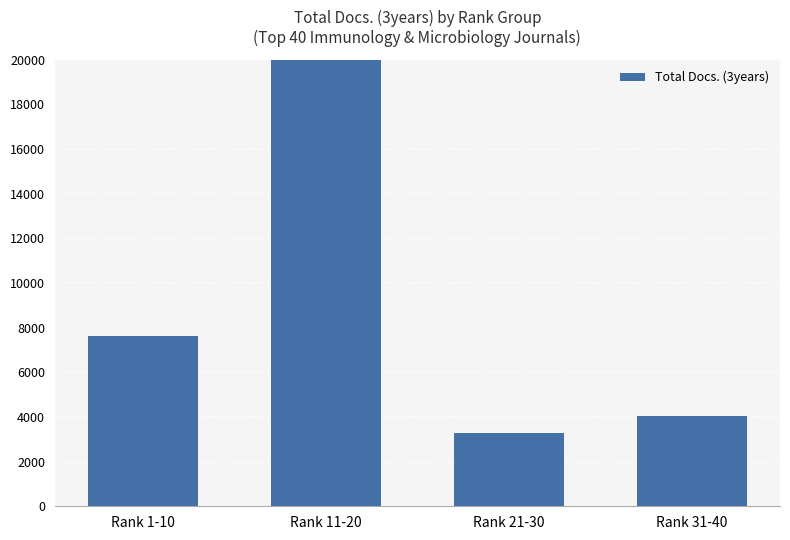

Are the bars grouped side by side (vs. stacked)?

No